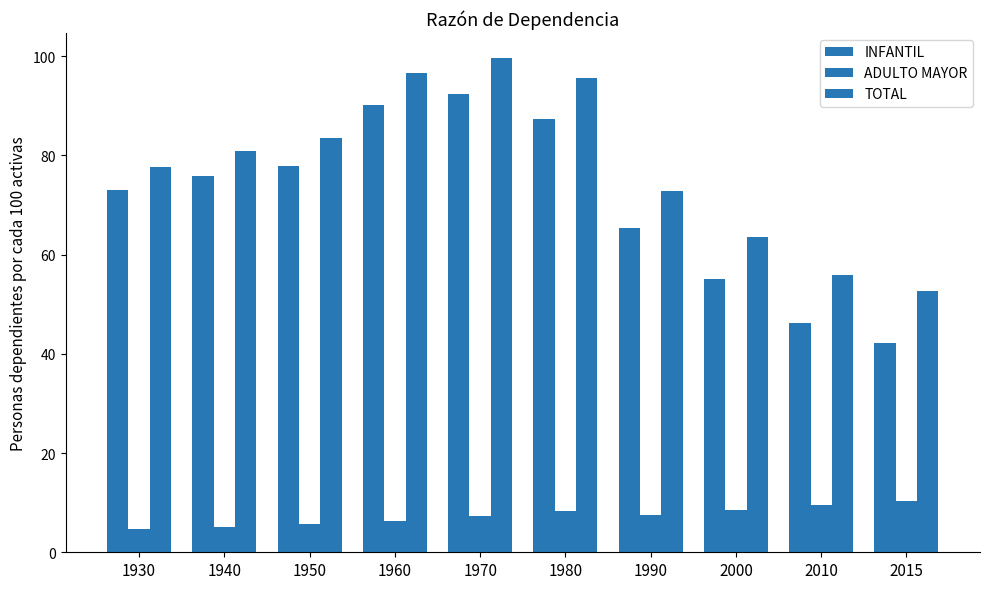

What is the value of the INFANTIL bar at the 7th from the left?

65.4